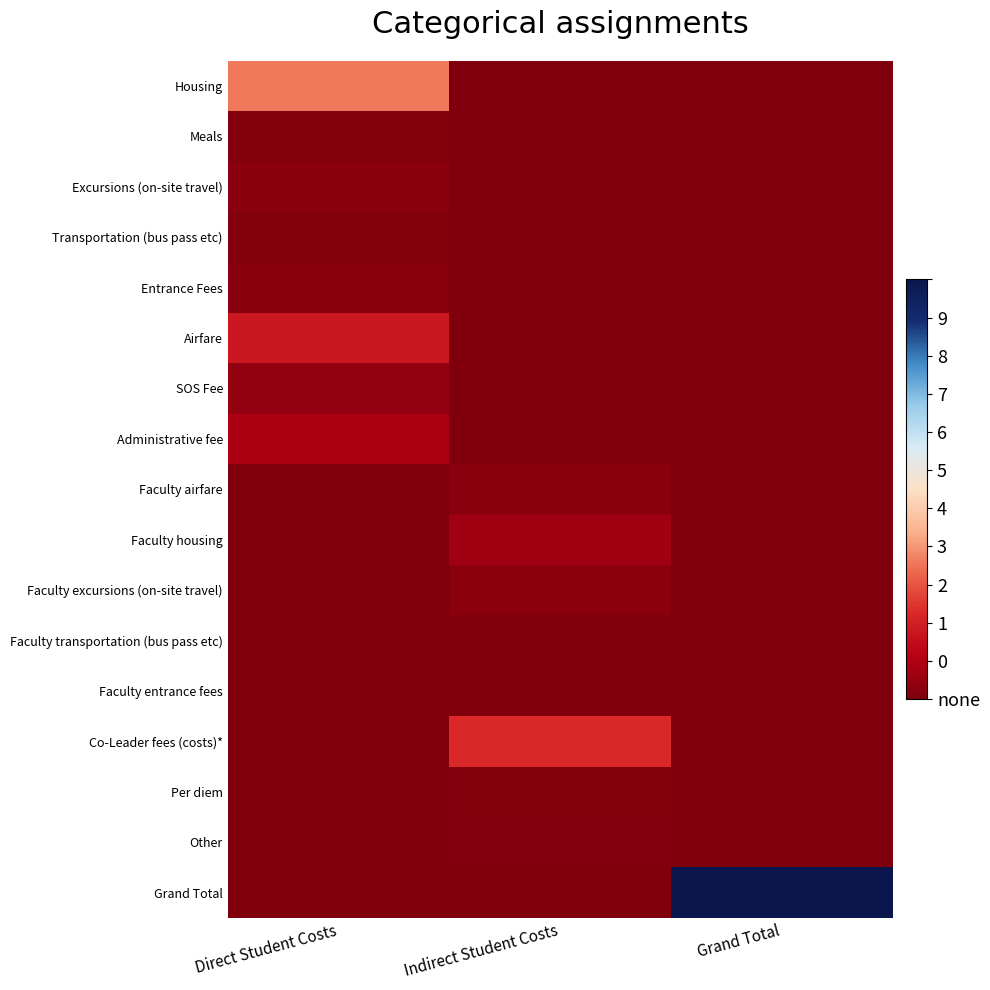

Reading left to right, transcribe all the data shown in this chart.

Housing: Direct Student Costs=8000	Indirect Student Costs=0	Grand Total=0
Meals: Direct Student Costs=256	Indirect Student Costs=0	Grand Total=0
Excursions (on-site travel): Direct Student Costs=560	Indirect Student Costs=0	Grand Total=0
Transportation (bus pass etc): Direct Student Costs=192	Indirect Student Costs=0	Grand Total=0
Entrance Fees: Direct Student Costs=400	Indirect Student Costs=0	Grand Total=0
Airfare: Direct Student Costs=4000	Indirect Student Costs=0	Grand Total=0
SOS Fee: Direct Student Costs=880	Indirect Student Costs=0	Grand Total=0
Administrative fee: Direct Student Costs=2000	Indirect Student Costs=0	Grand Total=0
Faculty airfare: Direct Student Costs=0	Indirect Student Costs=500	Grand Total=0
Faculty housing: Direct Student Costs=0	Indirect Student Costs=1500	Grand Total=0
Faculty excursions (on-site travel): Direct Student Costs=0	Indirect Student Costs=600	Grand Total=0
Faculty transportation (bus pass etc): Direct Student Costs=0	Indirect Student Costs=70	Grand Total=0
Faculty entrance fees: Direct Student Costs=0	Indirect Student Costs=70	Grand Total=0
Co-Leader fees (costs)*: Direct Student Costs=0	Indirect Student Costs=5000	Grand Total=0
Per diem: Direct Student Costs=0	Indirect Student Costs=250	Grand Total=0
Other: Direct Student Costs=0	Indirect Student Costs=130	Grand Total=0
Grand Total: Direct Student Costs=0	Indirect Student Costs=0	Grand Total=24408